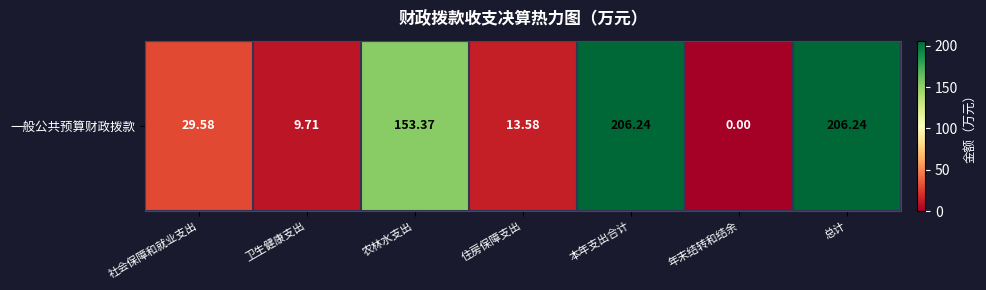

Where does the data first go above 29?

社会保障和就业支出